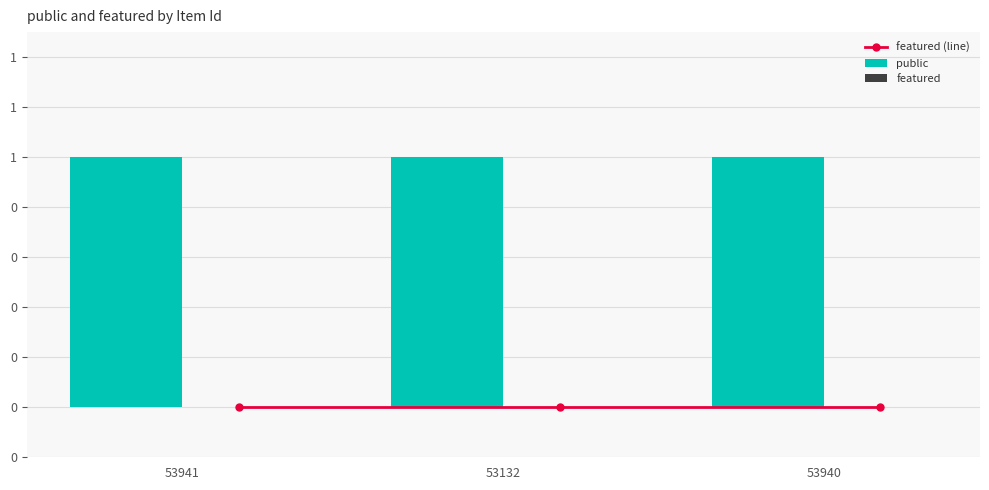

What is the difference between the highest and lowest values at 53941?

1